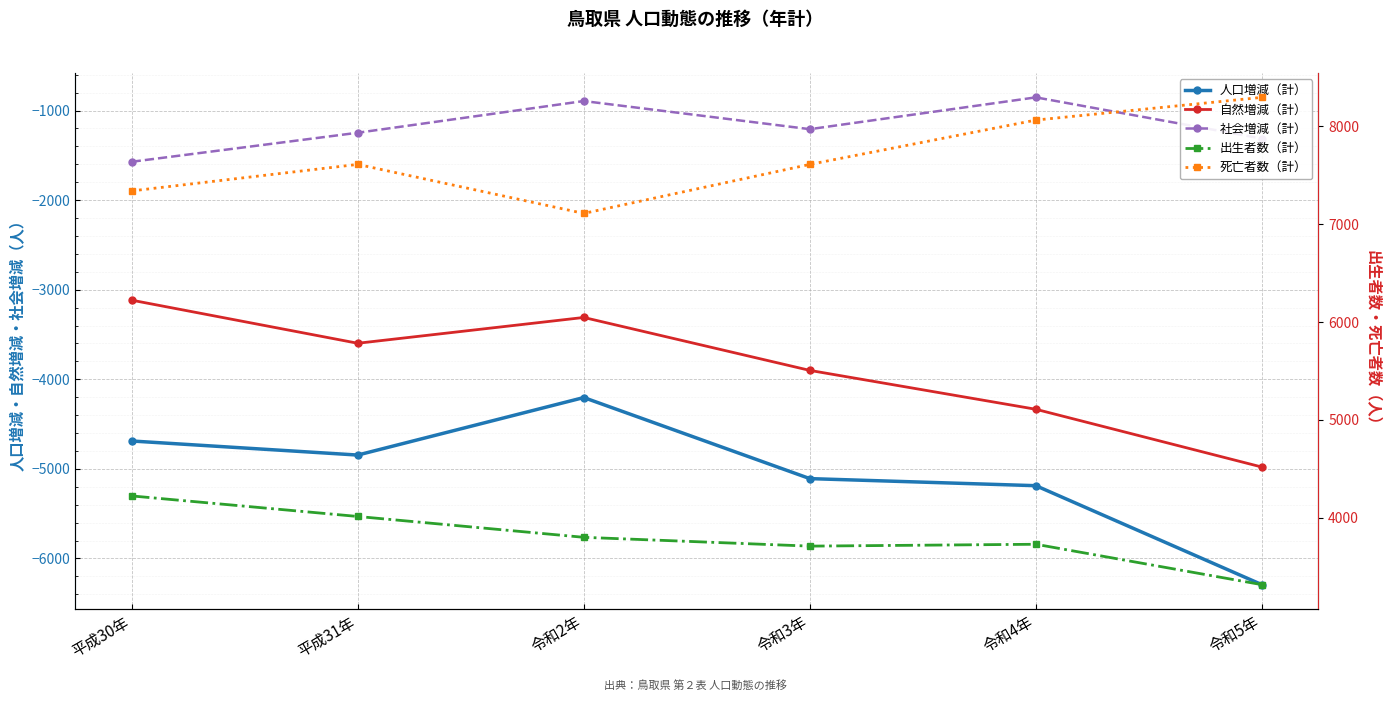

At which category does the chart reach its peak across all series?

令和5年